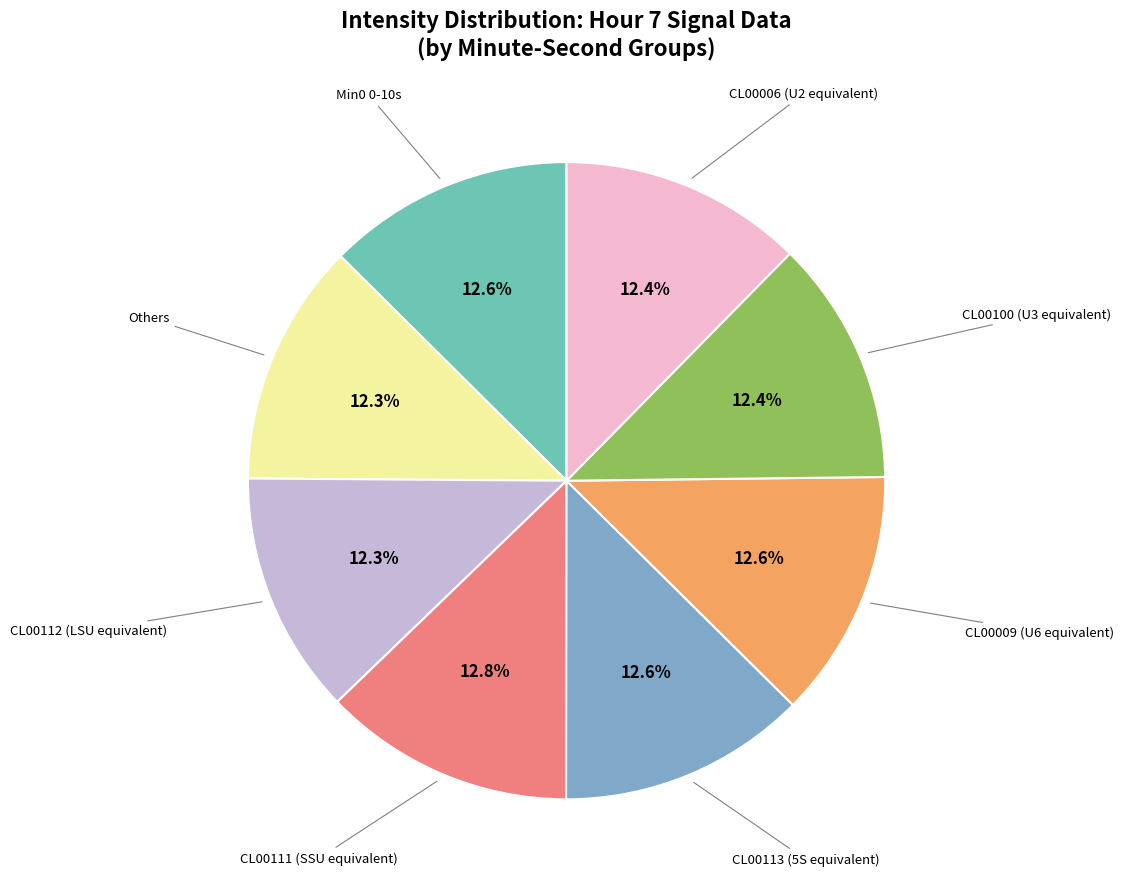

Does any single category account for the majority?

No